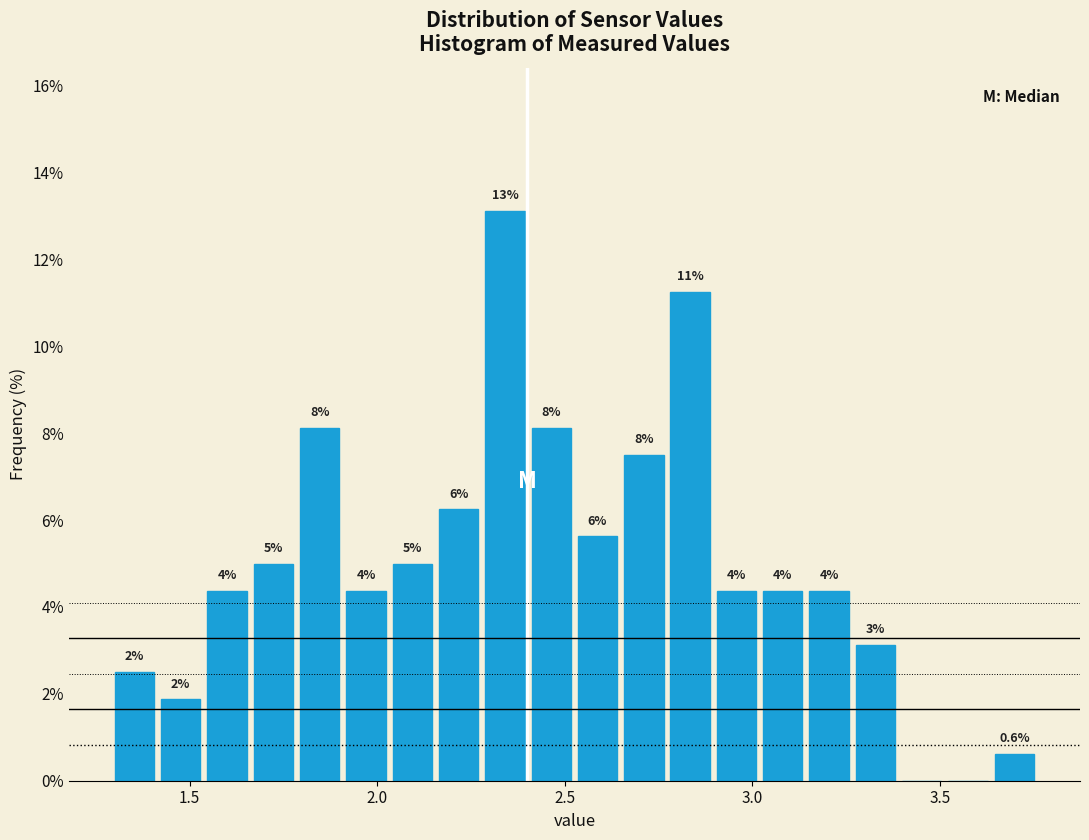

Around what value on the x-axis is the tallest bar? Give the approximate position of its centre, as read against the axis.

2.35